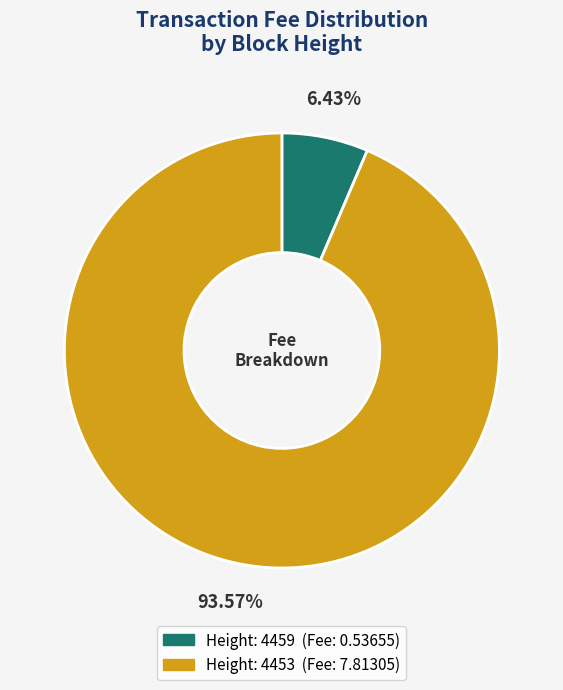

Is there a majority slice in this chart?

Yes